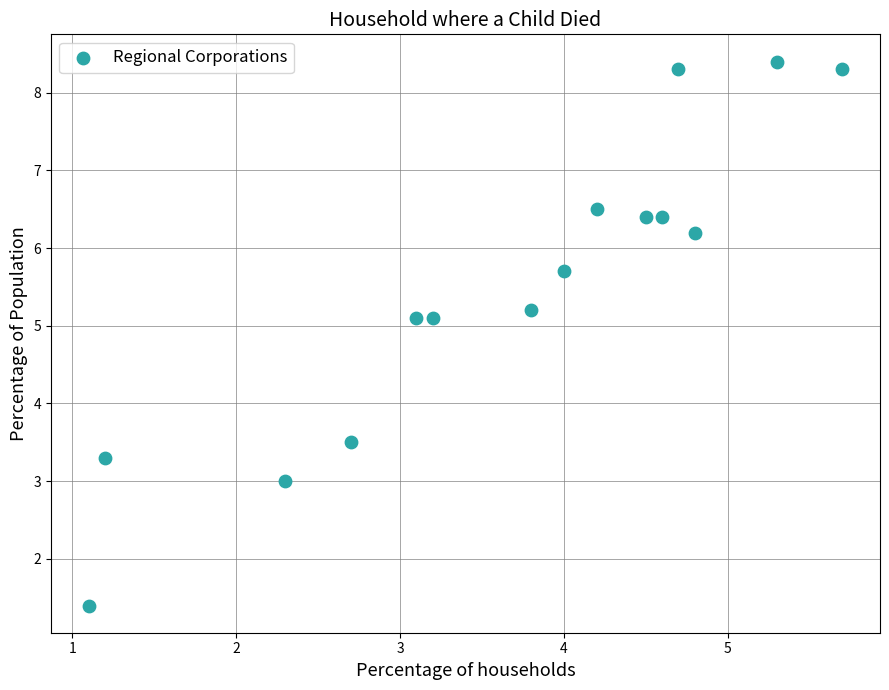

What is the range of Y values (max minus min)?

7.0